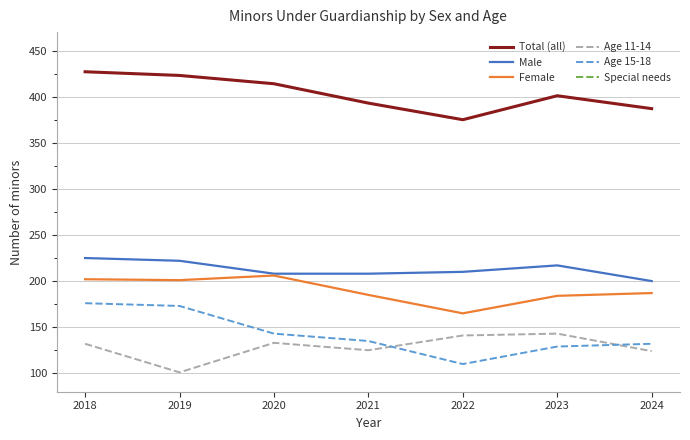

What is the difference between the maximum and minimum values in the Age 15-18 series?

66